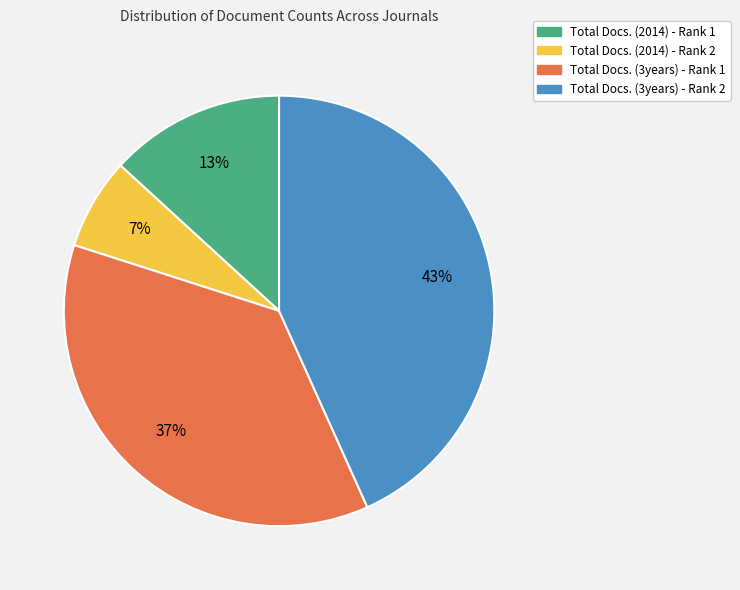

Which slice is the largest?

Total Docs. (3years) - Rank 2